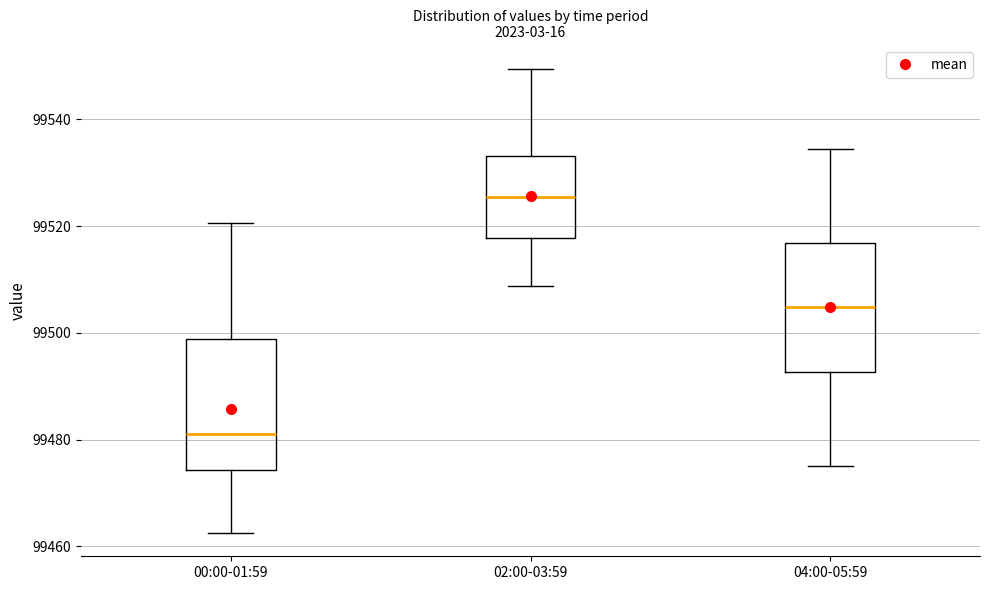

Where does the upper whisker of the box for 02:00-03:59 end on the y-axis? The values are not printed on the chart, so give them approximately, as read against the axis.

99550